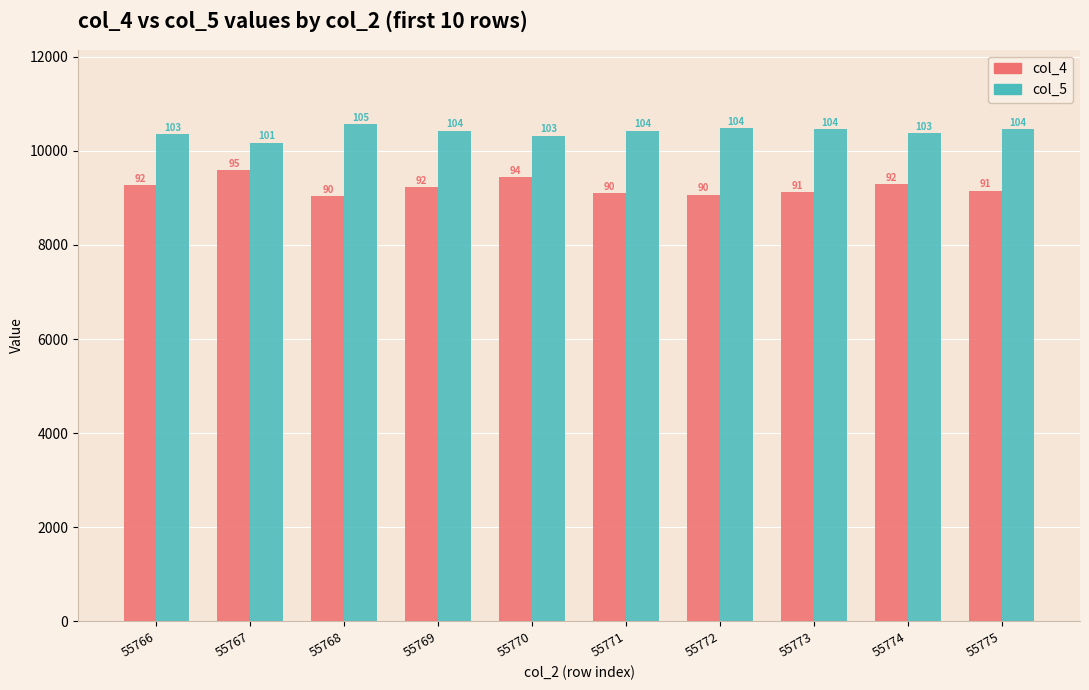

Is the value of col_4 at 55774 greater than the value of col_5 at 55773?

No